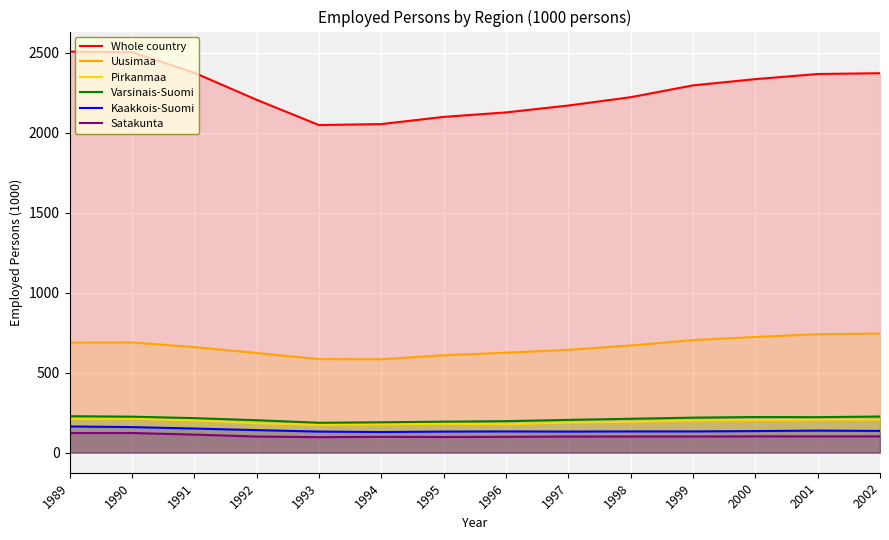

Which category has the lowest value in the Satakunta series?

1993